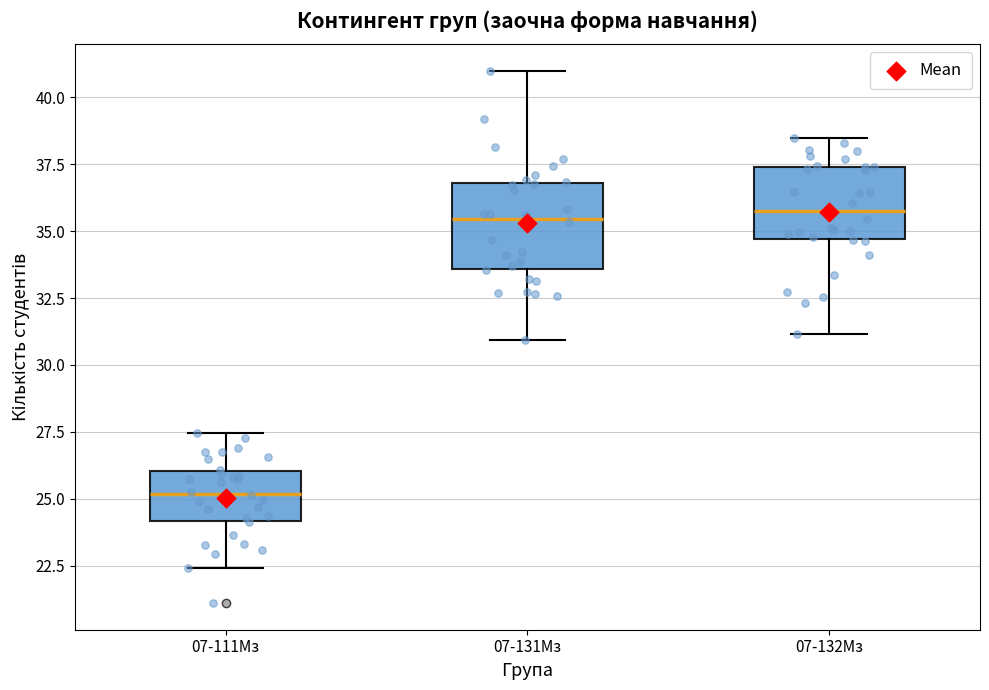

Reading left to right, transcribe this box plot: for each box, give where its median line is, the range the box spans, and where its two whiskers end, as read against the y-axis. The values are not printed on the chart, so give them approximately, as read against the axis.

07-111Мз: median 25.0, box 24.0 to 26.0, whiskers 22.5 to 27.5
07-131Мз: median 35.5, box 33.5 to 37.0, whiskers 31.0 to 41.0
07-132Мз: median 35.5, box 34.5 to 37.5, whiskers 31.0 to 38.5